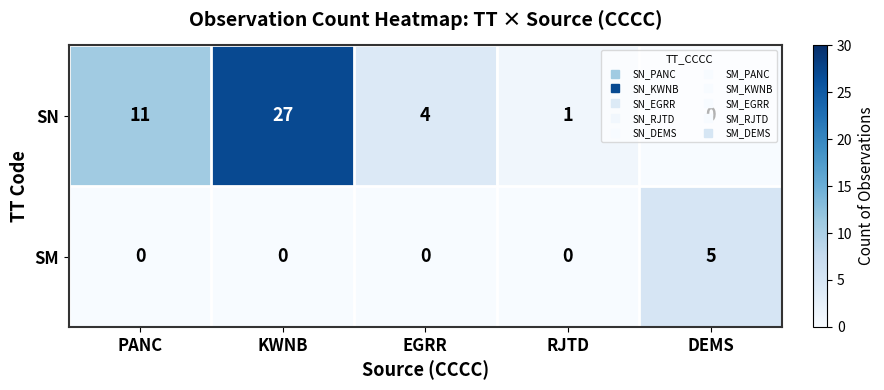

Which series has the widest spread of values?

SN